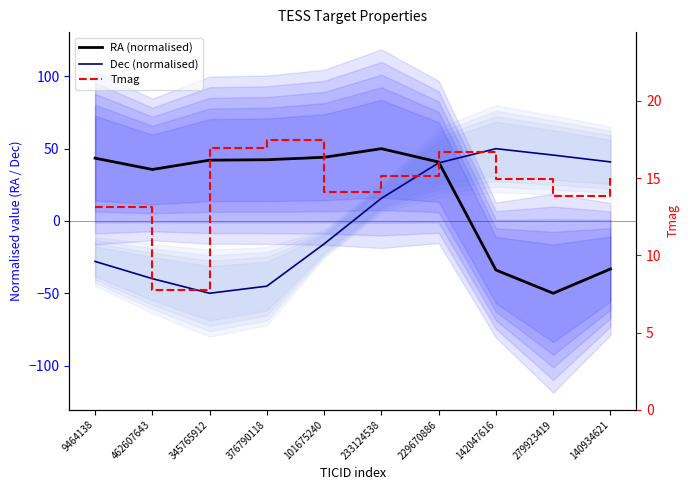

What is the label of the 8th point from the right?

345765912